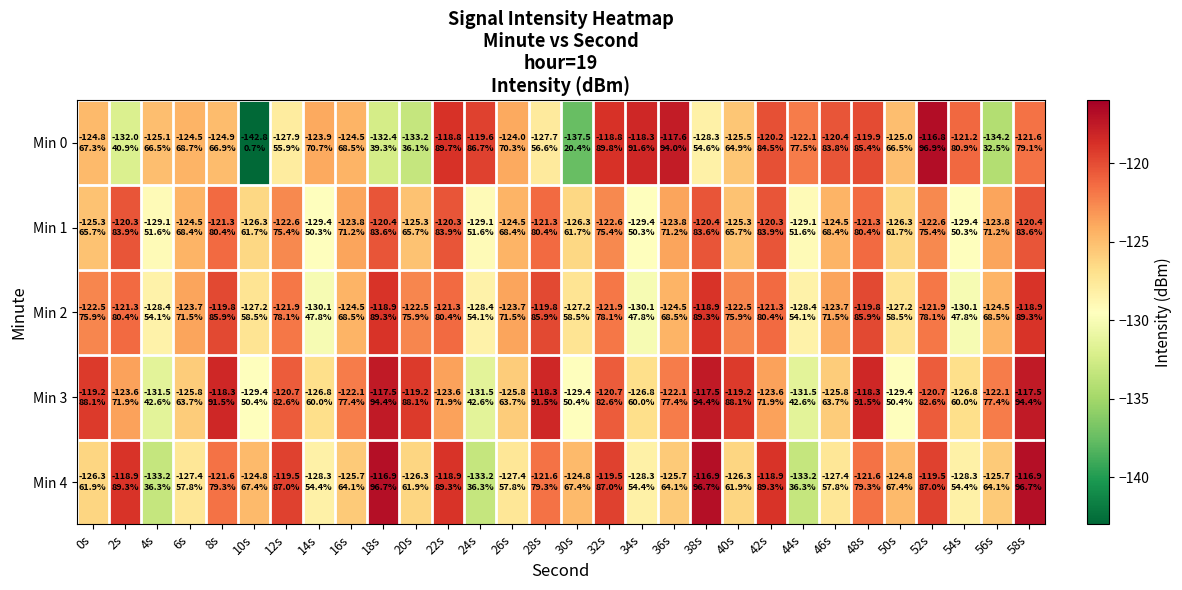

How many data points does each series have?

30